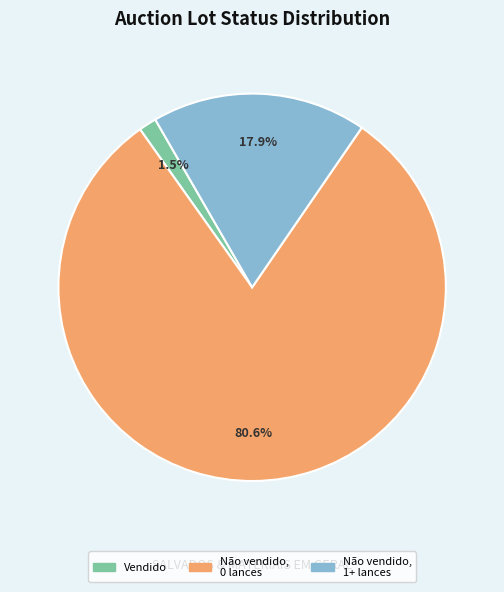

Rank the categories by value from lowest to highest.

Vendido, Não vendido, 1+ lances, Não vendido, 0 lances